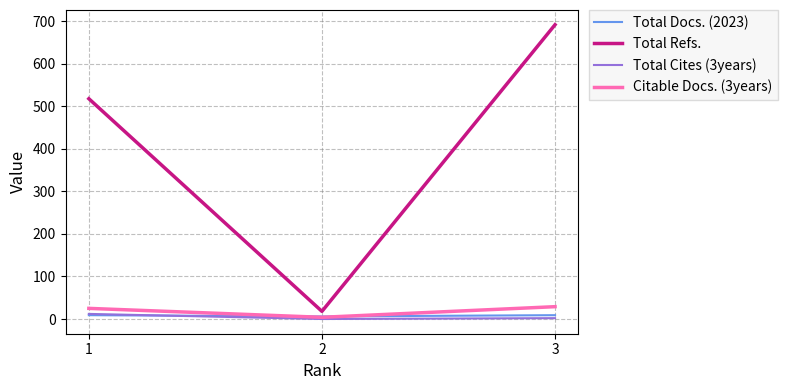

Which series has the widest spread of values?

Total Refs.